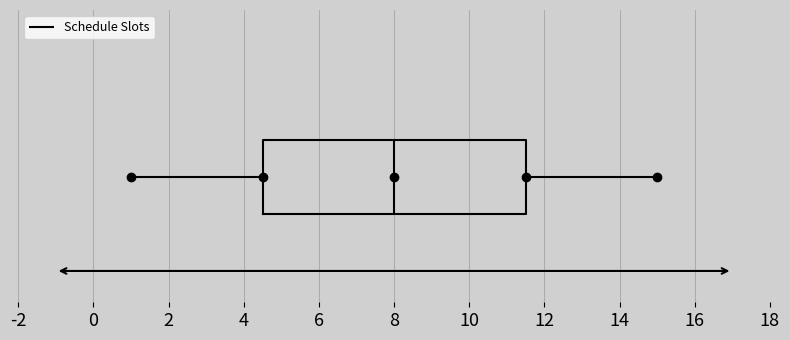

Read this box plot against the x-axis: the position of the median line, the range covered by the box, and the ends of both whiskers. The values are not printed on the chart, so give them approximately, as read against the axis.

median 8.0, box 4.6 to 11.6, whiskers 1.0 to 15.0